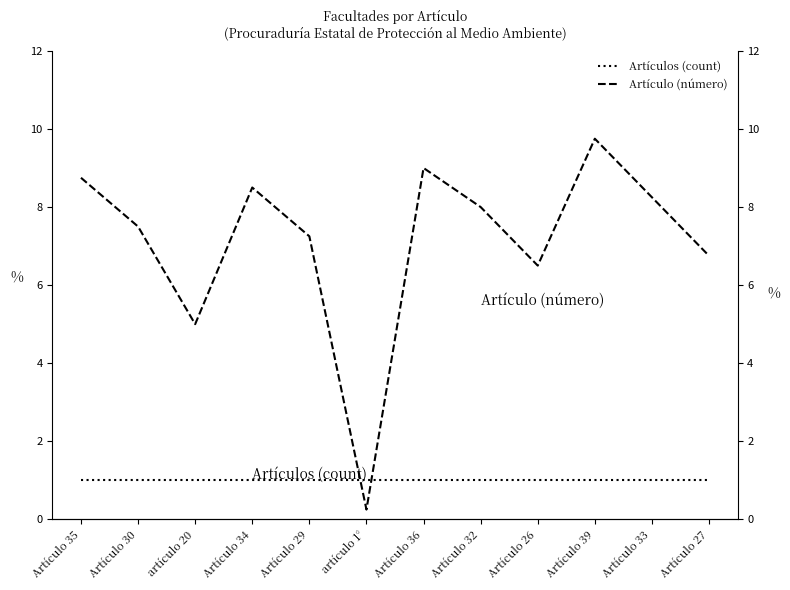

What is the total value across all series at Artículo 39?

10.8